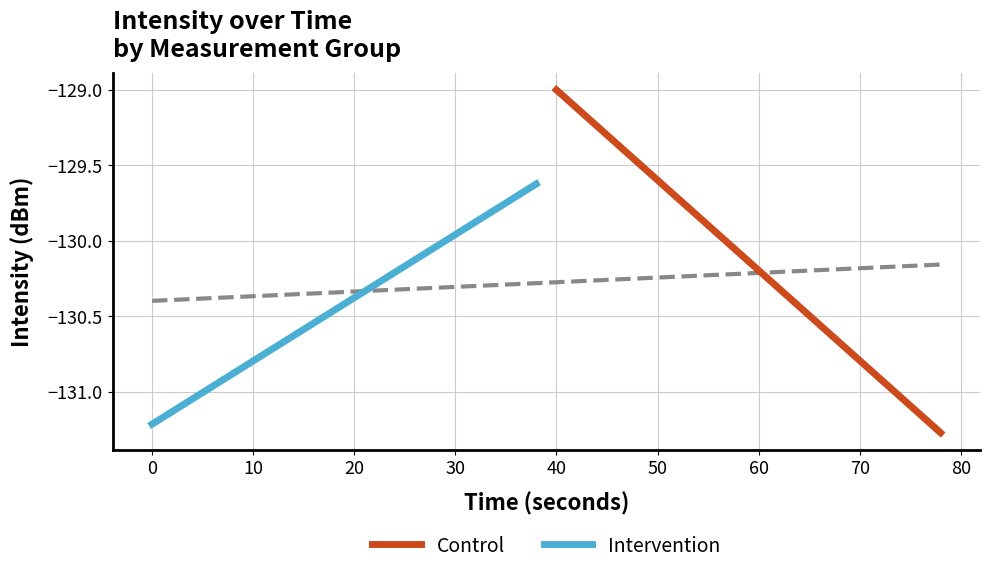

What is the difference between the Mean Intensity (dBm) values at 1 and 5?

0.1